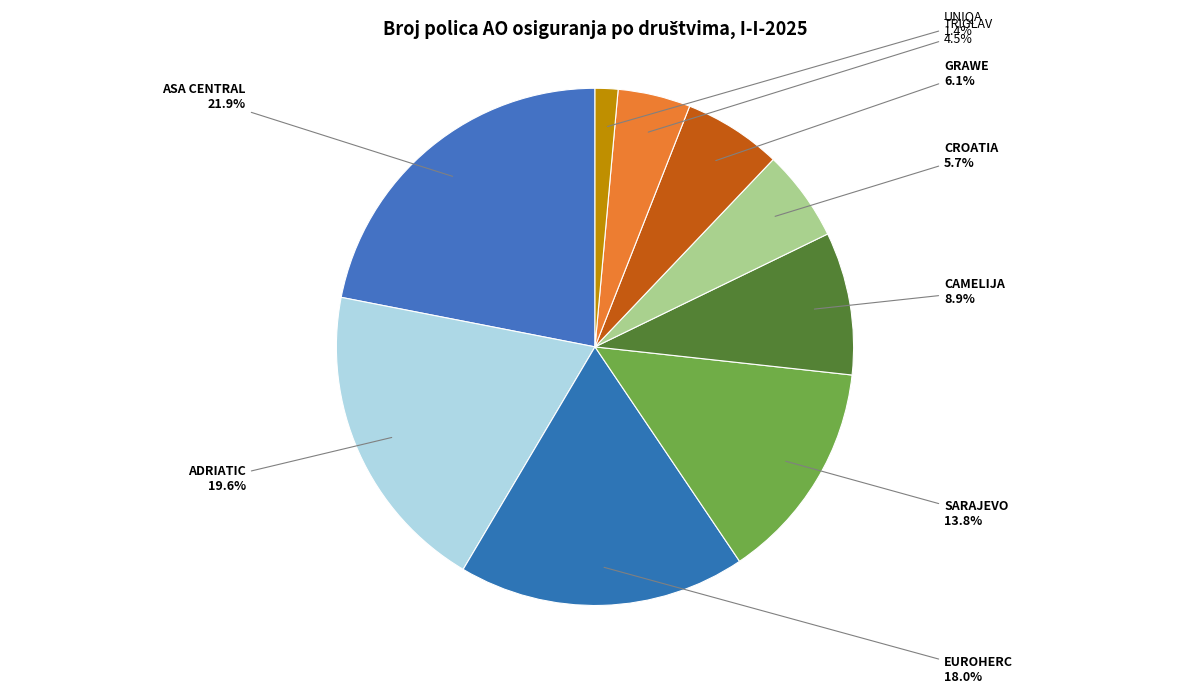

How many slices are in this pie chart?

9